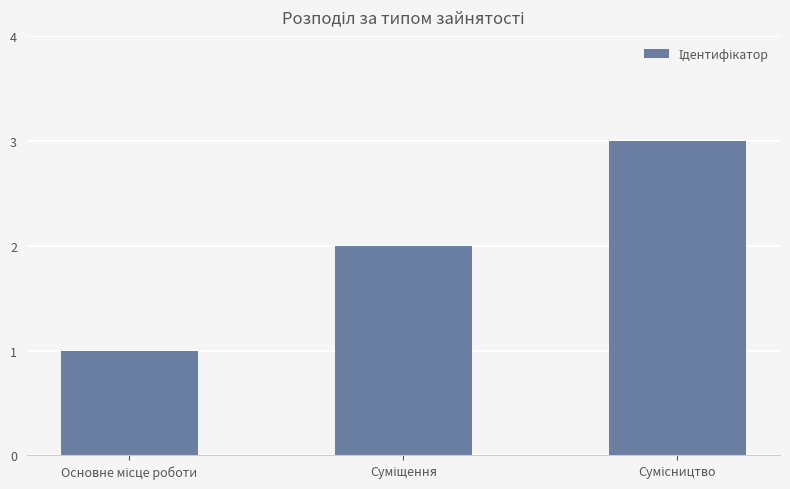

What is the greatest value displayed?

3